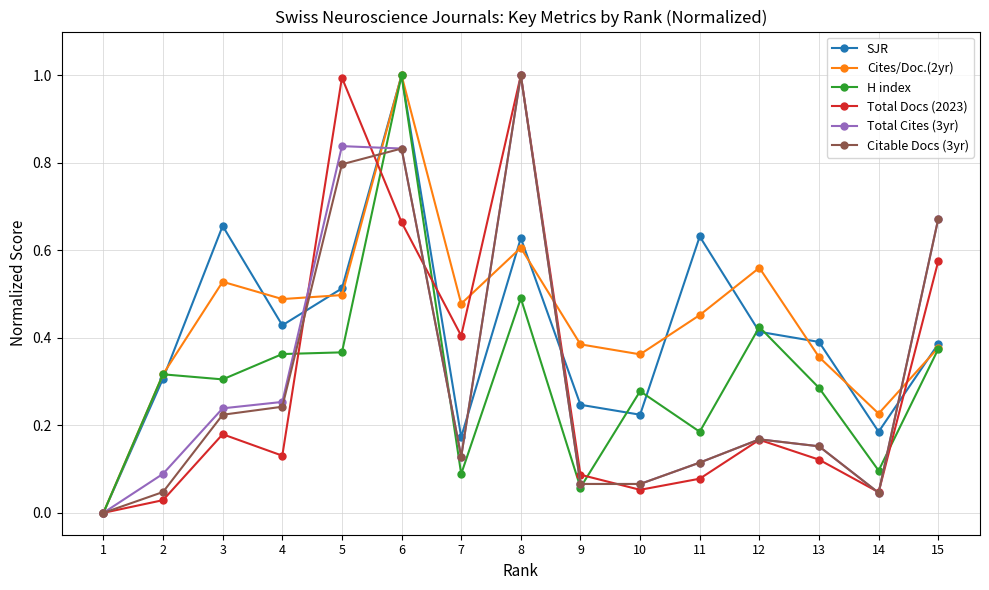

Is the value of H index at 7 greater than the value of Total Docs (2023) at 15?

No